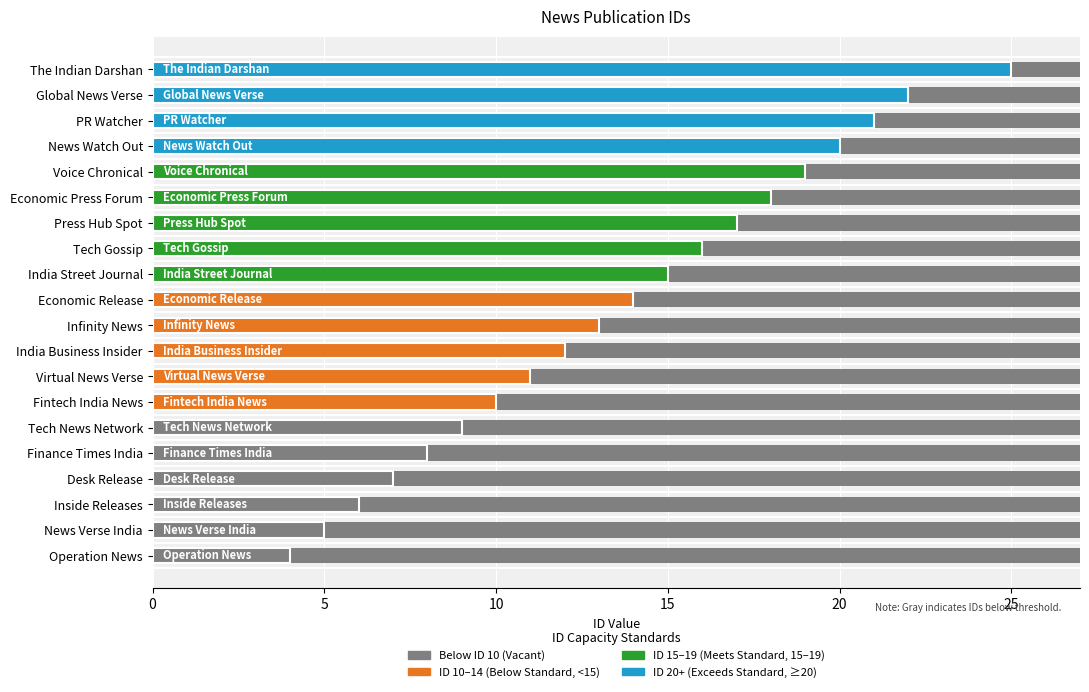

True or false: the data shows 19 at Voice Chronical.

True